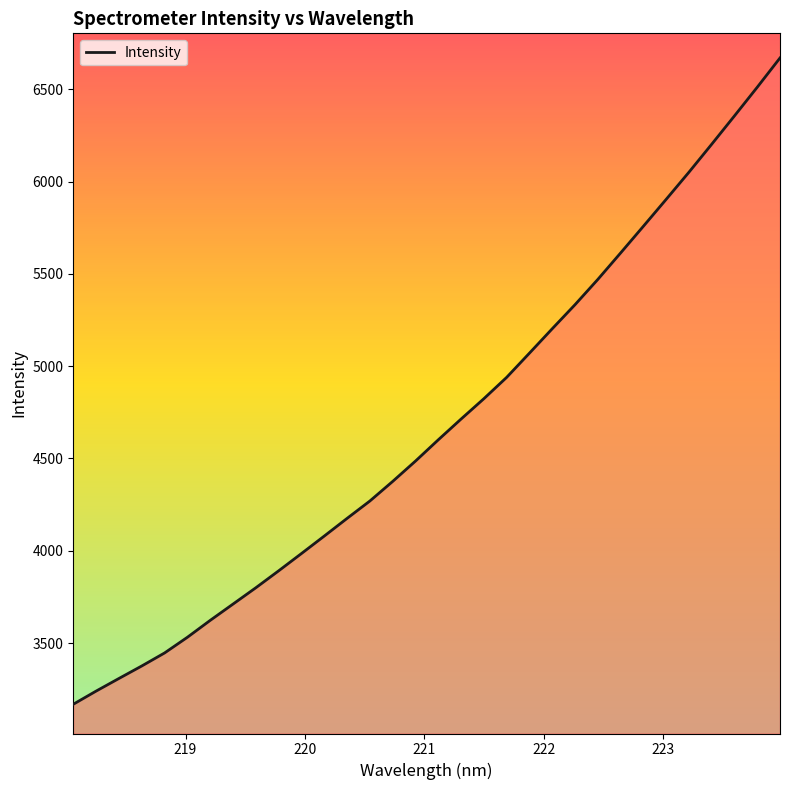

What is the difference between the maximum and minimum values?

3501.1